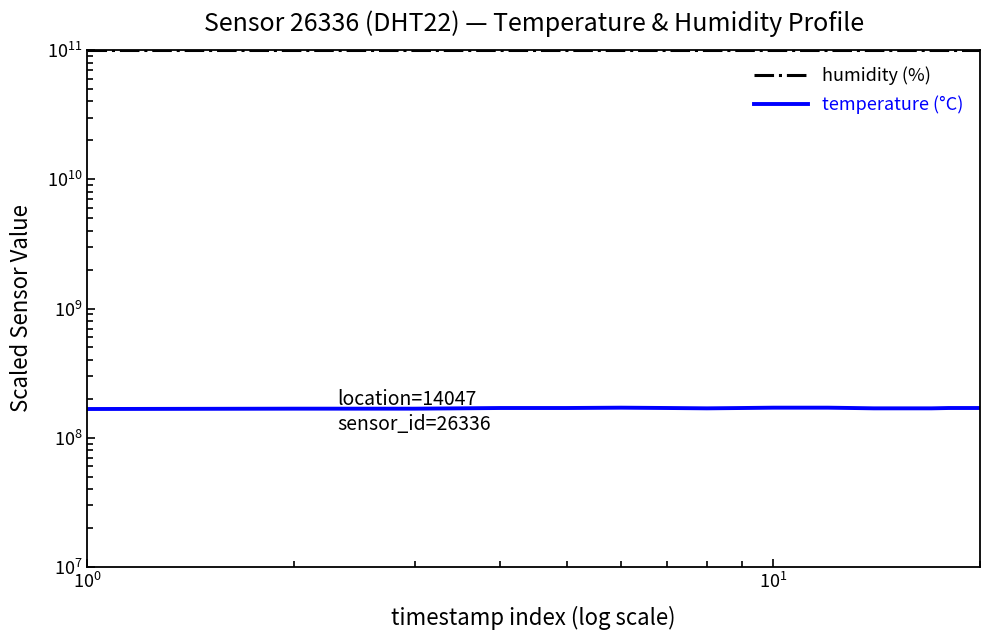

True or false: humidity (%) and temperature (°C) cross at least once.

False